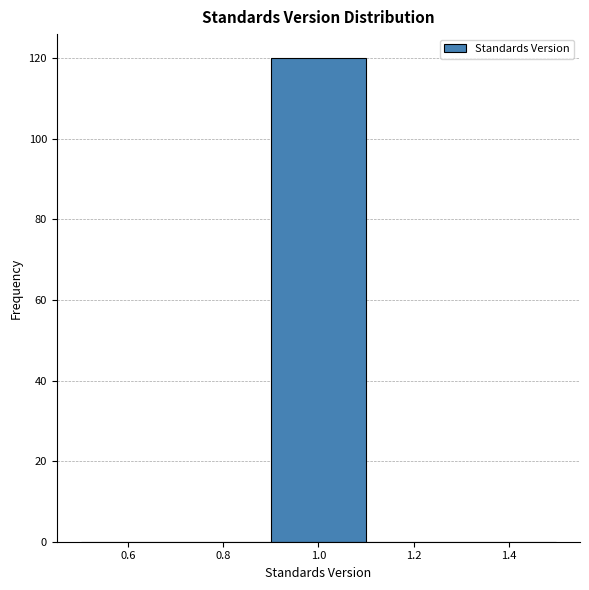

What is the height of the bar covering 0.9 to 1.1 on the x-axis? The values are not printed on the chart, so give them approximately, as read against the axis.

120